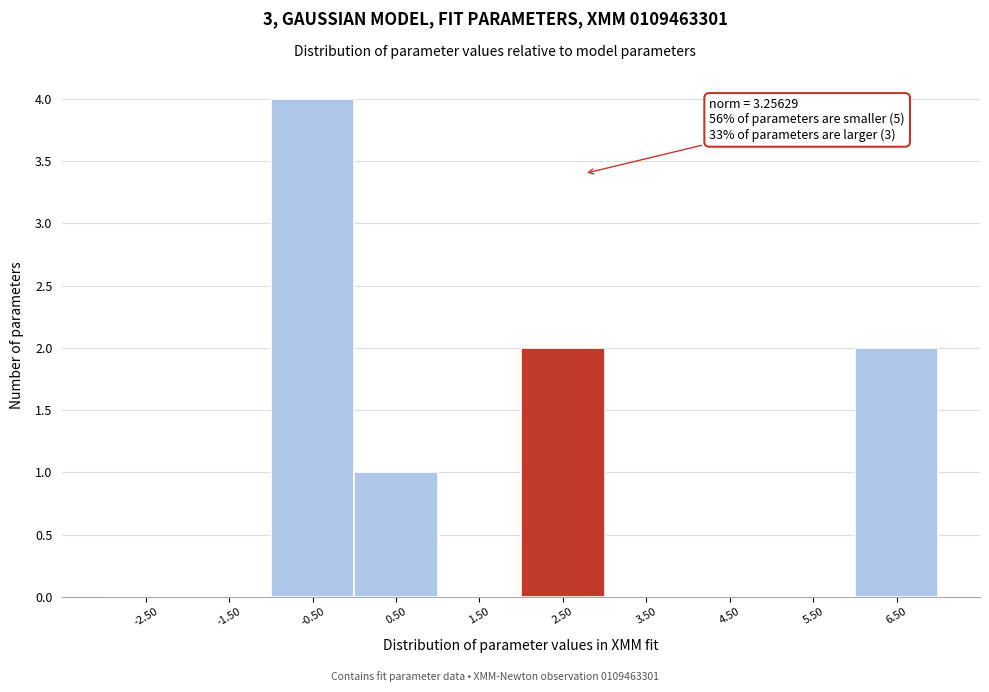

Reading left to right, transcribe all the data shown in this chart.

-2.50=0	-1.50=0	-0.50=4	0.50=1	1.50=0	2.50=2	3.50=0	4.50=0	5.50=0	6.50=2